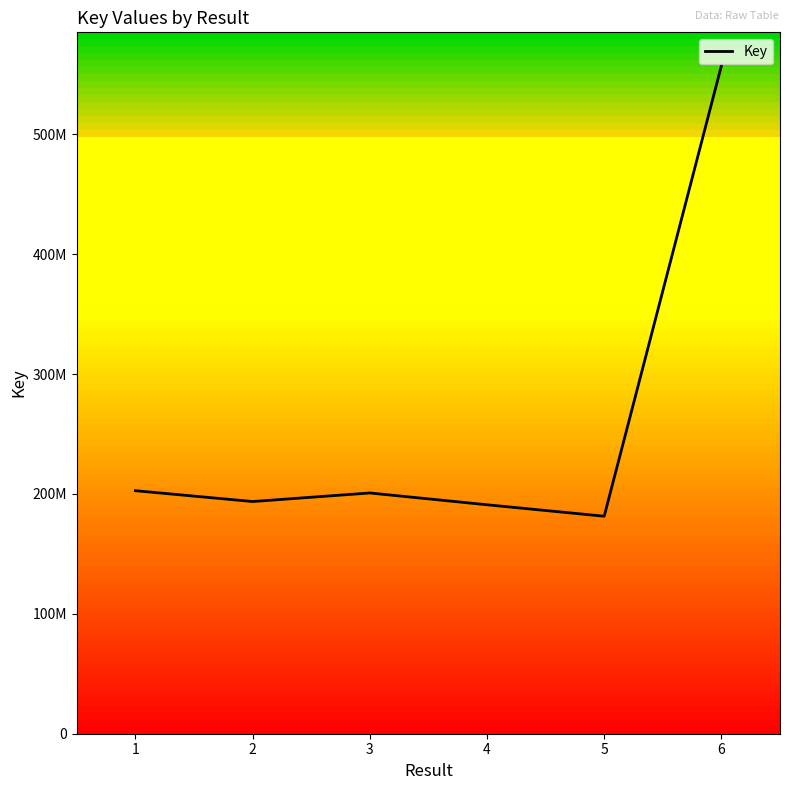

Rank the categories by value from lowest to highest.

5, 4, 2, 3, 1, 6